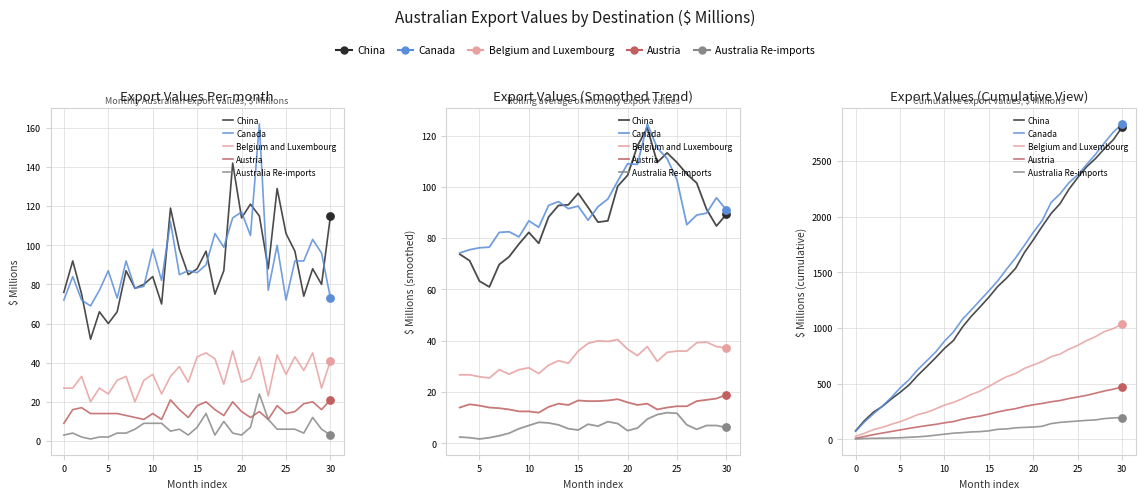

At which category is the sum across all series the highest?

30